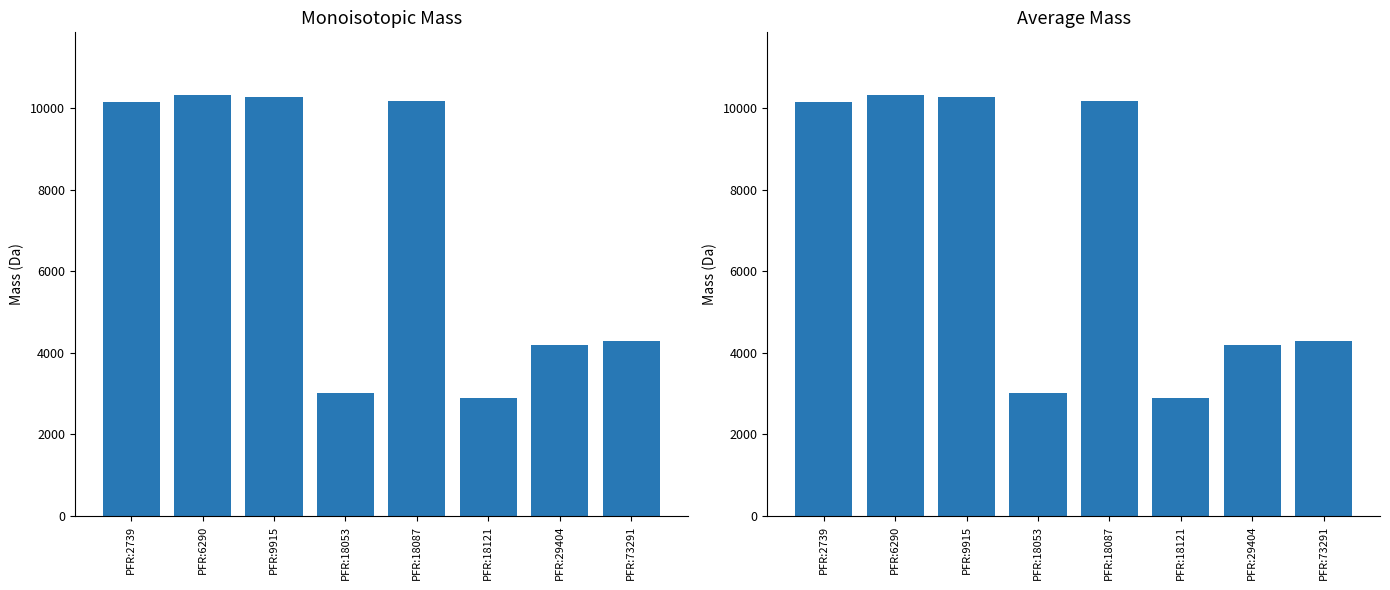

Read the Monoisotopic Mass value at PFR:73291.

4296.4